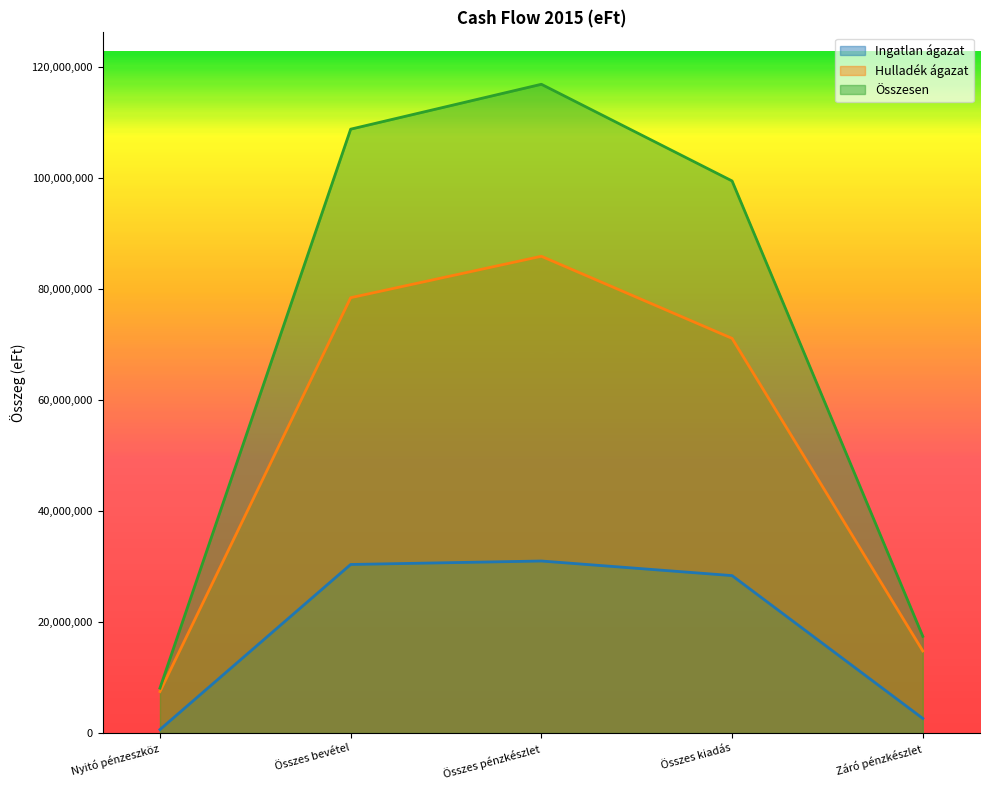

What is the difference between the Ingatlan ágazat values at Záró pénzkészlet and Összes bevétel?

27728688